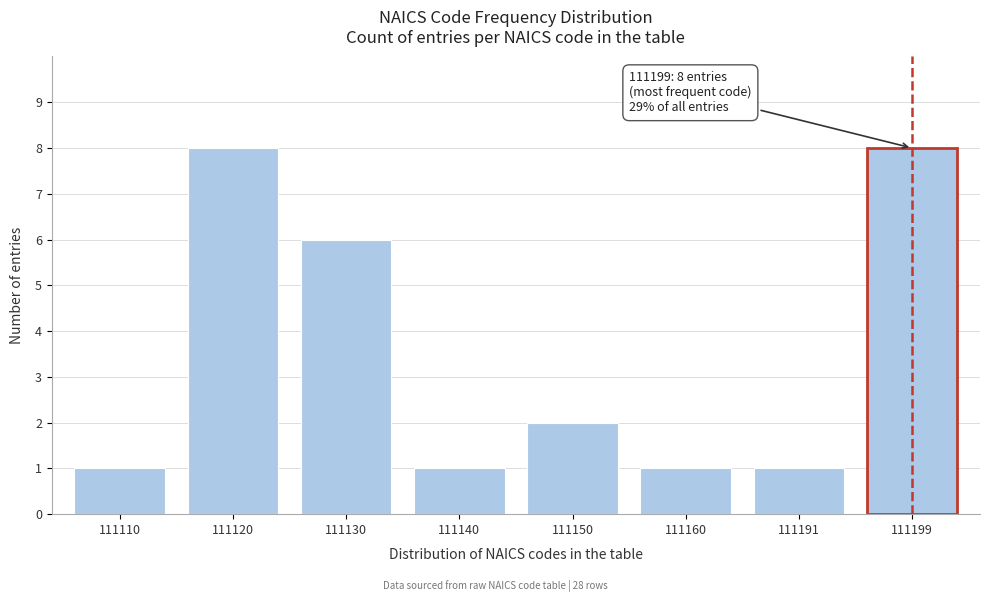

Reading right to left, what are all the values shown in this chart?

8	1	1	2	1	6	8	1